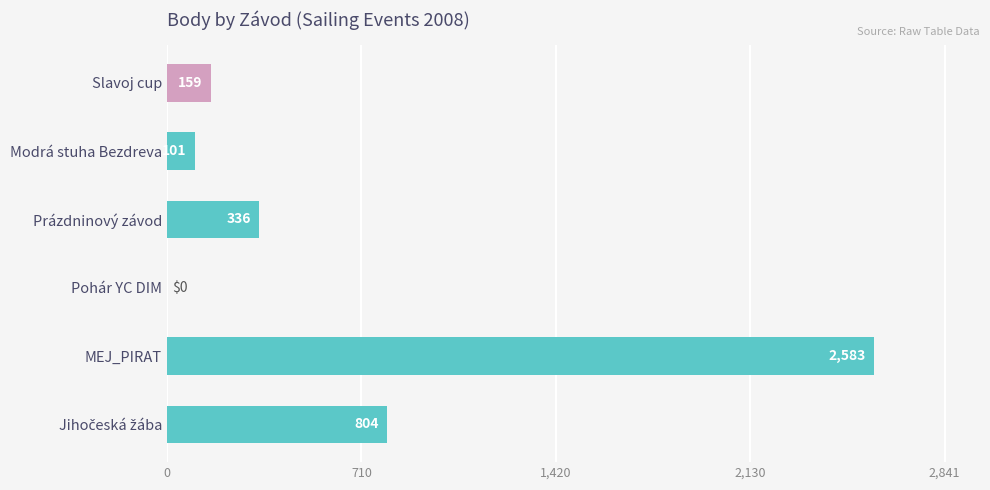

What is the sum of the values at Slavoj cup and Modrá stuha Bezdreva?

260